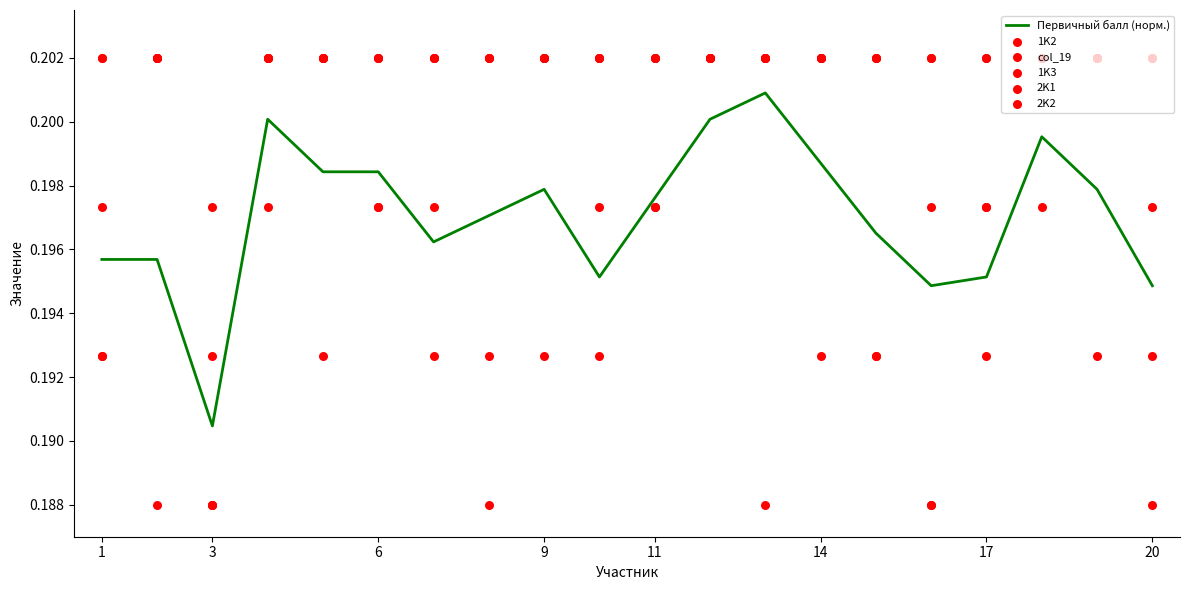

At which label is Первичный балл (норм.) closest to 0?

3